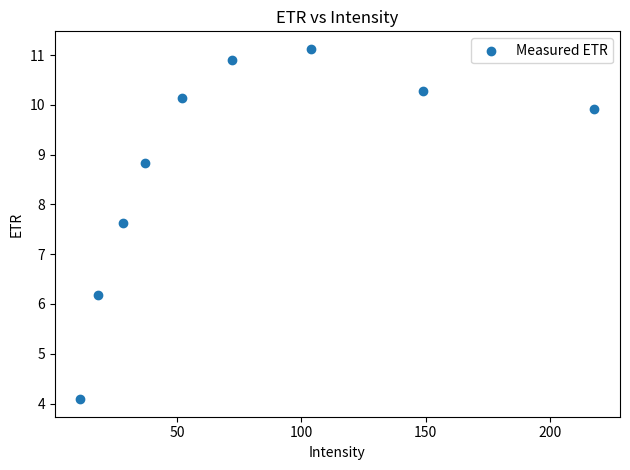

What Y value in the scatter plot is closest to 7?

7.6